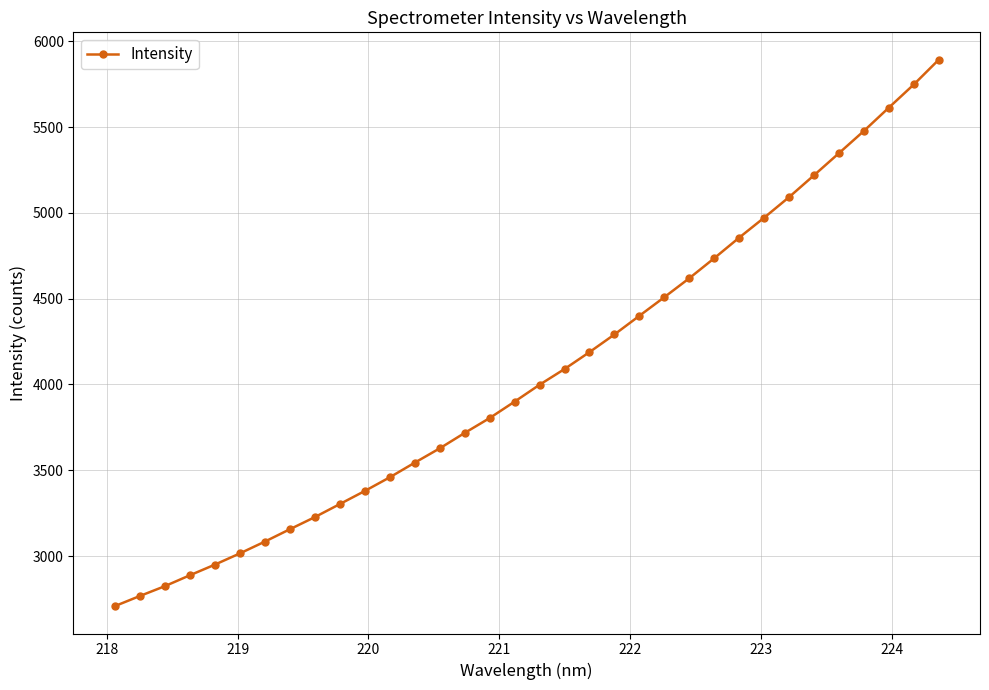

What is the difference between the second highest and second lowest values?

2982.5